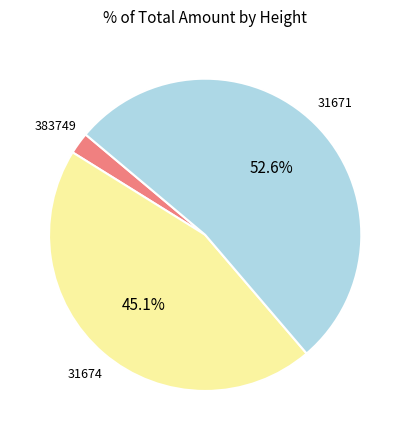

Between 31671 and 383749, which is larger?

31671